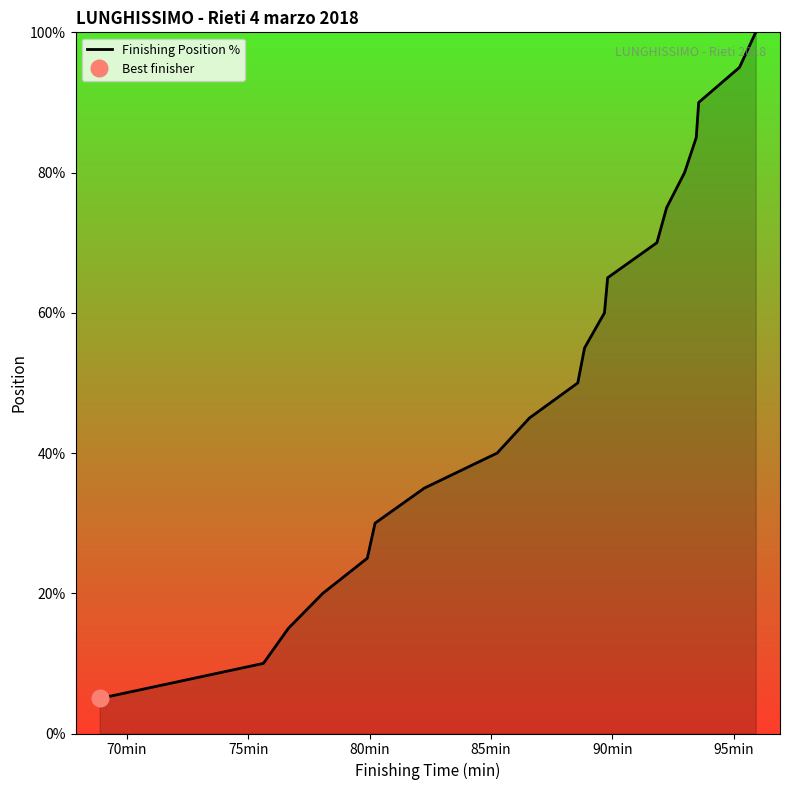

What is the lowest value of the Finishing Position % series?

5.0